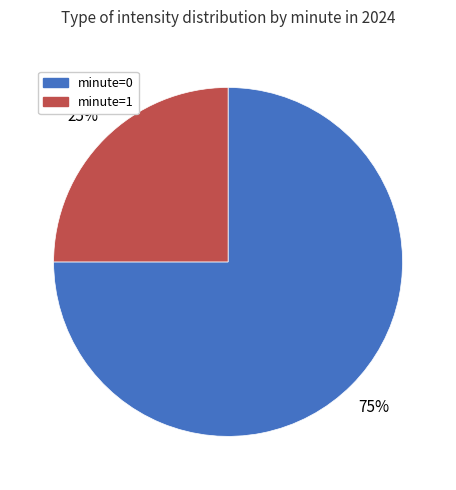

How many slices are in this pie chart?

2